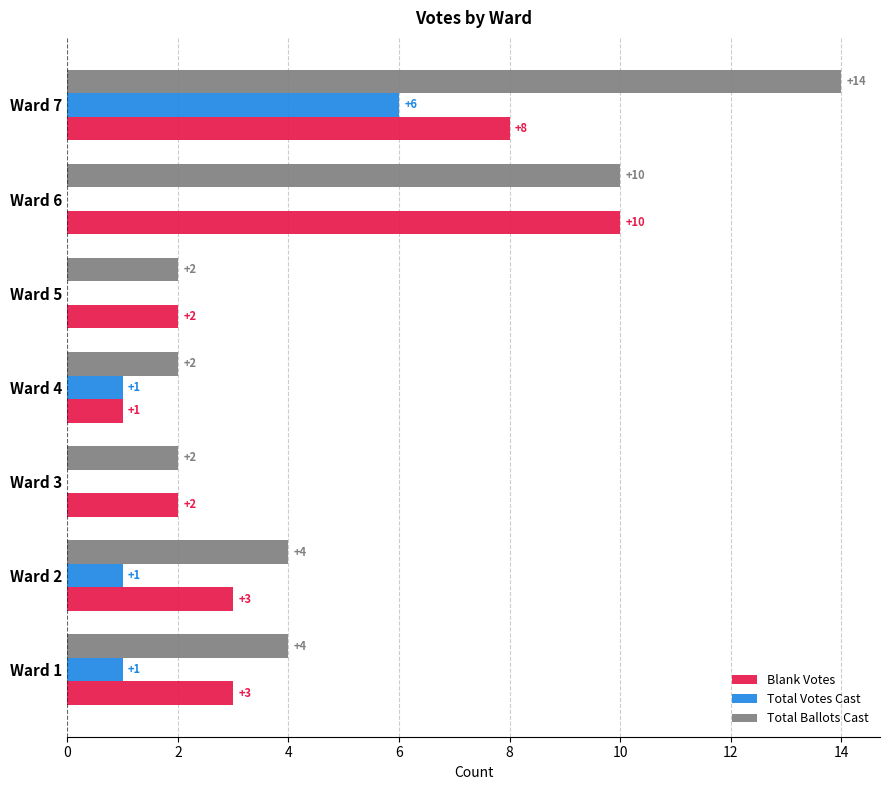

Which series changed the most between Ward 1 and Ward 3?

Total Ballots Cast